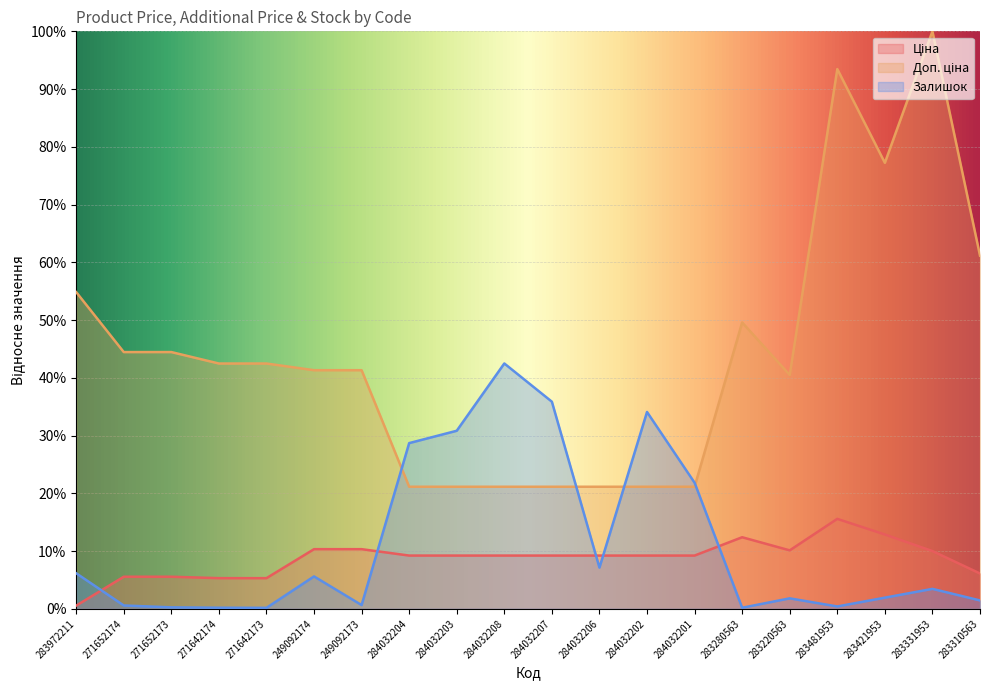

Reading right to left, extract all data points from this chart.

Ціна: 6.1	10.0	12.9	15.6	10.1	12.4	9.2	9.2	9.2	9.2	9.2	9.2	9.2	10.3	10.3	5.3	5.3	5.6	5.6	0.5
Доп. ціна: 61.2	100.0	77.2	93.5	40.5	49.6	21.1	21.1	21.1	21.1	21.1	21.1	21.1	41.3	41.3	42.5	42.5	44.5	44.5	54.8
Залишок: 1.5	3.5	1.9	0.4	1.8	0.2	21.8	34.1	7.1	35.9	42.5	30.8	28.7	0.7	5.6	0.2	0.2	0.3	0.6	6.2